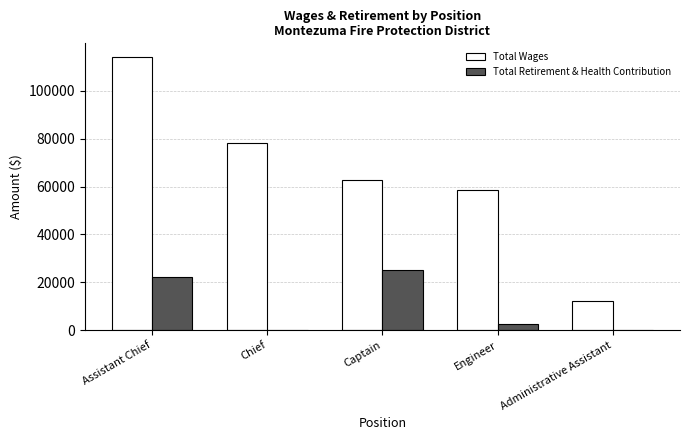

Is it true that Total Retirement & Health Contribution equals 33768 at Captain?

False